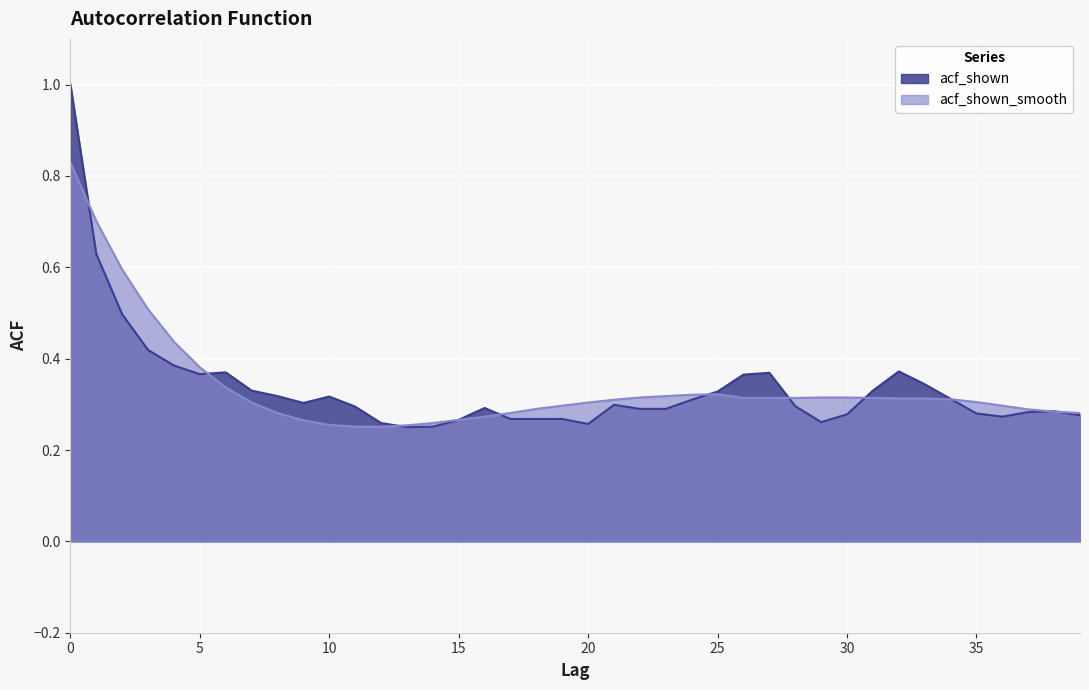

What is the approximate value of acf_shown at 39?

0.3